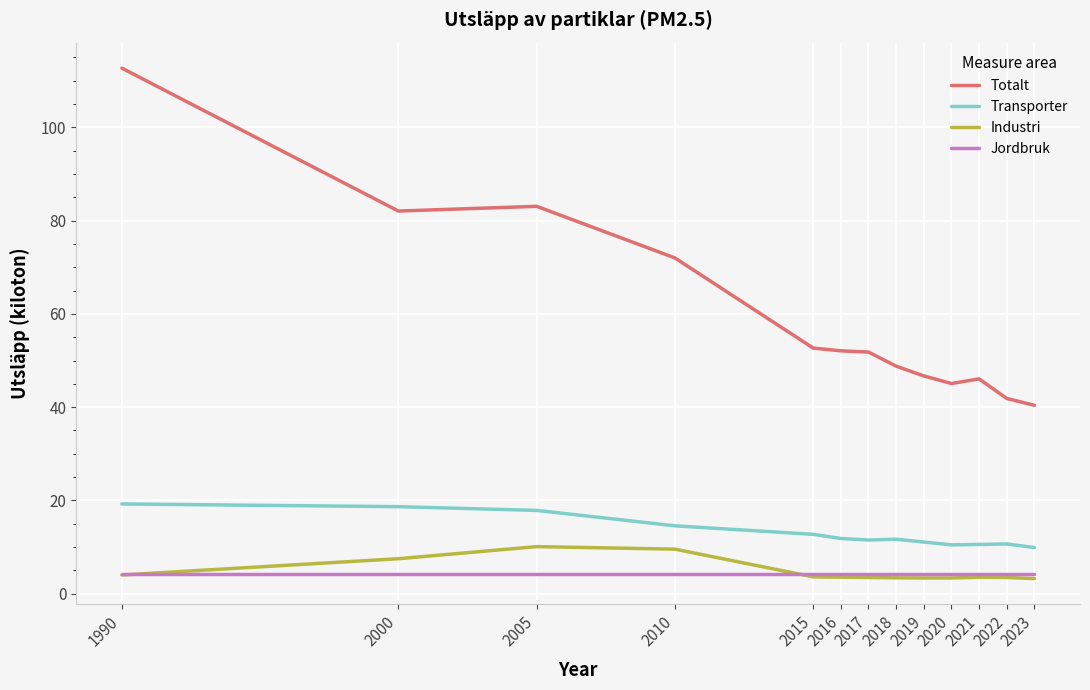

Which series changed the most between 1990 and 2021?

Totalt